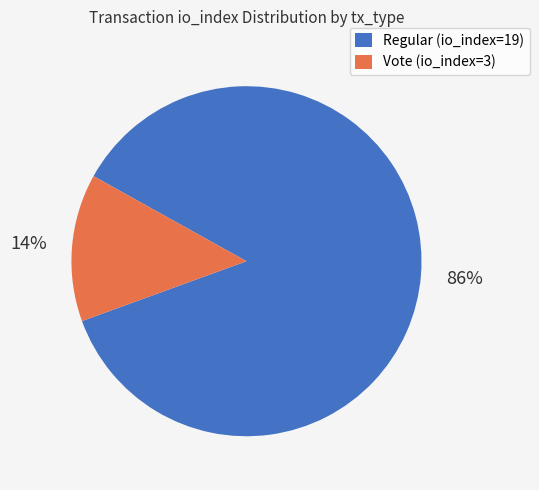

Is it true that Regular (io_index=19) is 76% of the pie?

False